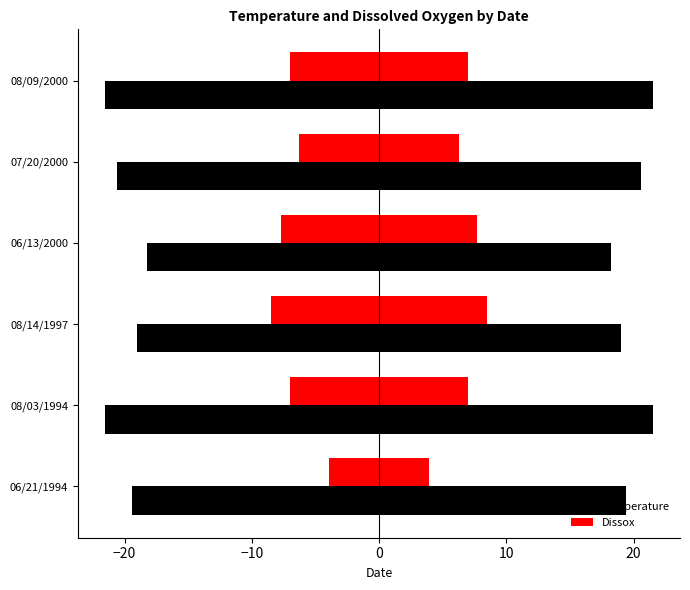

Which series has the largest range (max minus min)?

Dissox